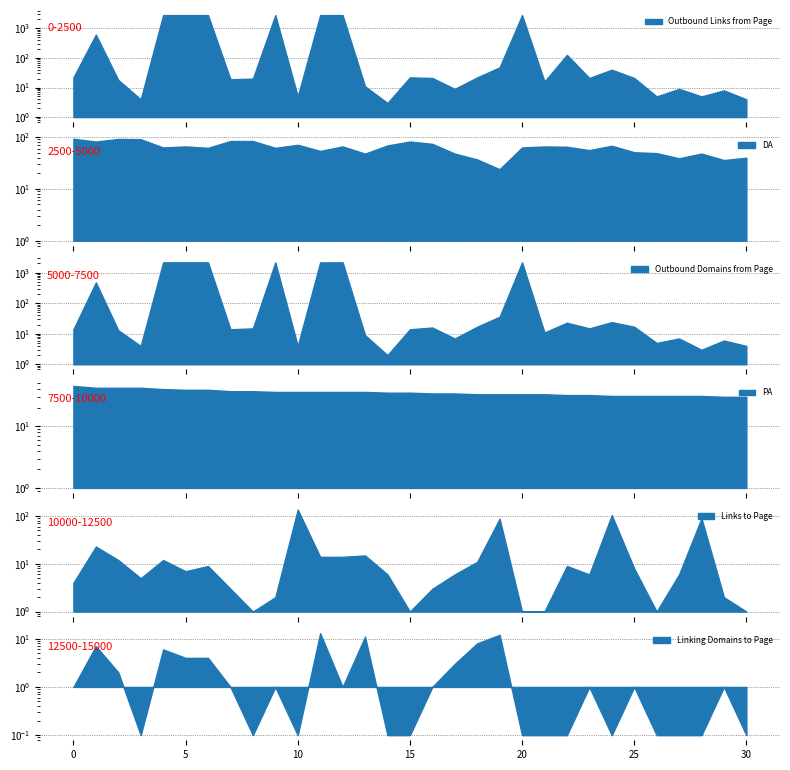

List the series in order of their peak value, highest first.

Outbound Links from Page, Outbound Domains from Page, Links to Page, DA, PA, Linking Domains to Page